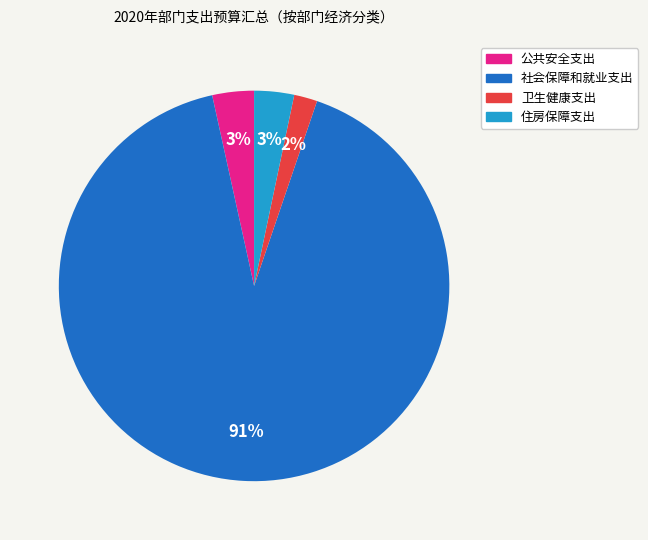

Approximately how many times larger is the value at 公共安全支出 compared to 住房保障支出?

1.0